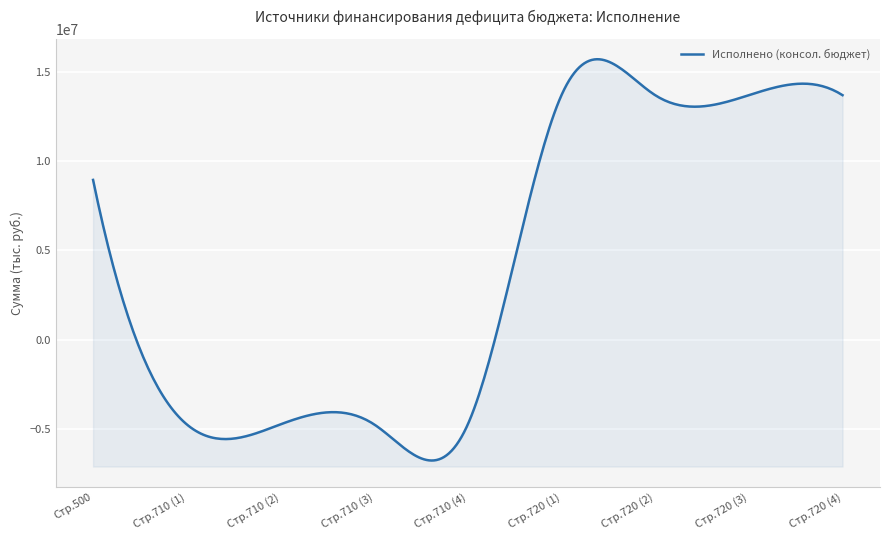

Which has a higher value, 720_3 or 710_1?

720_3